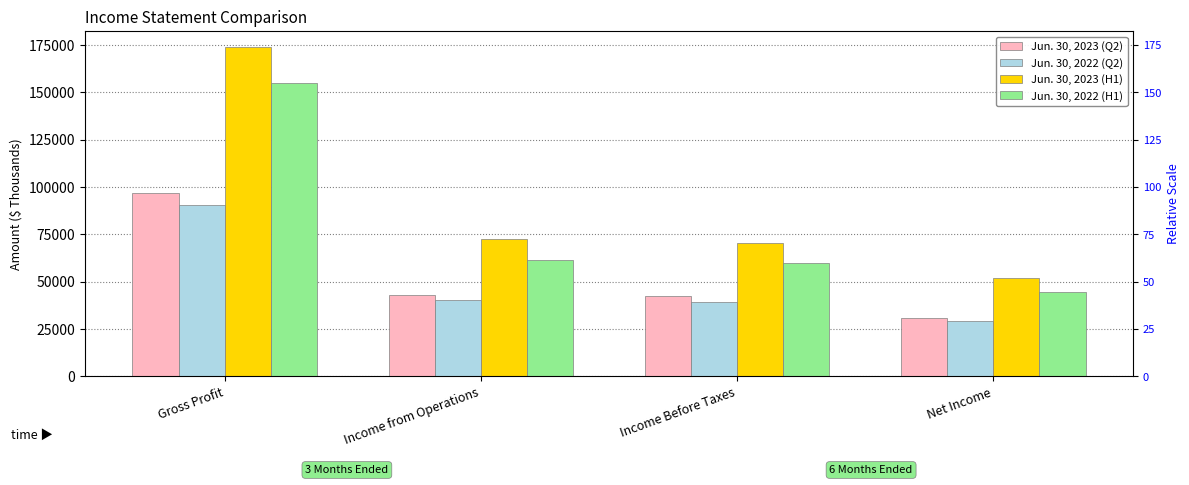

At which category is the sum across all series the highest?

Gross Profit